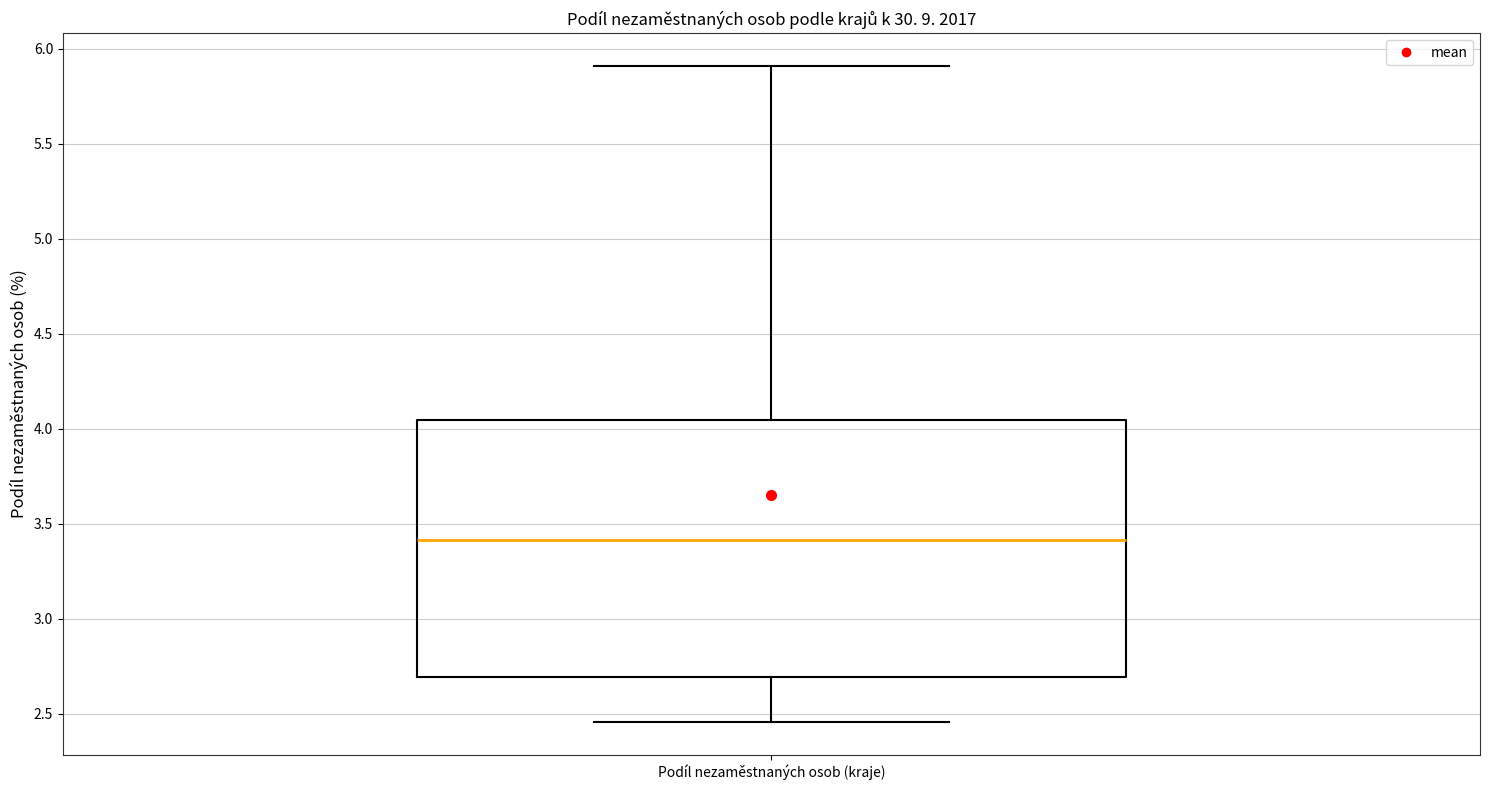

Where does the lower whisker of the box for Podíl nezaměstnaných osob (kraje) end on the y-axis? The values are not printed on the chart, so give them approximately, as read against the axis.

2.45